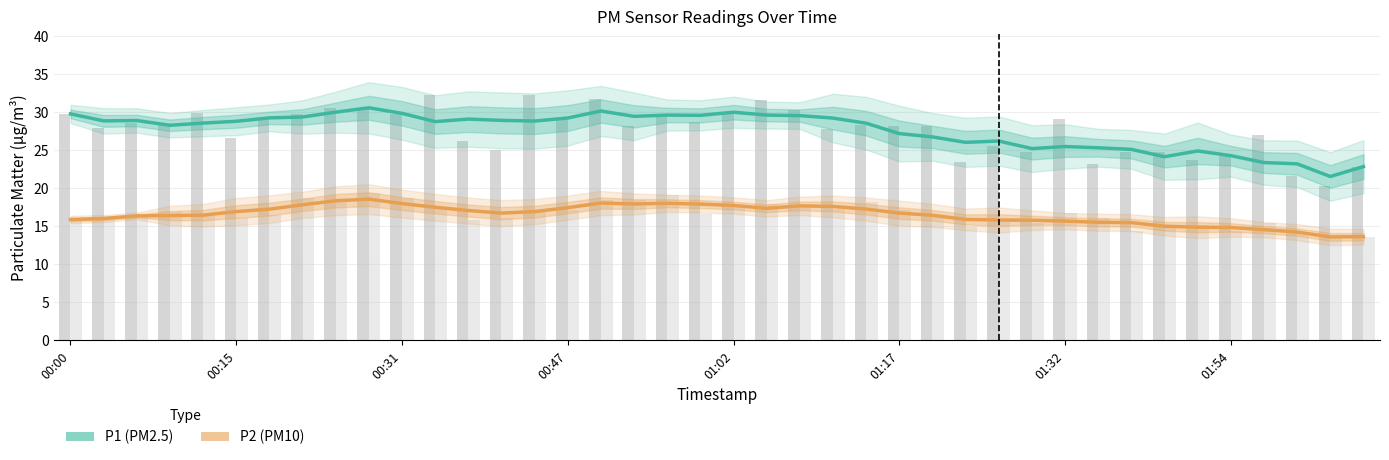

List the series in order of their peak value, highest first.

P1, P2